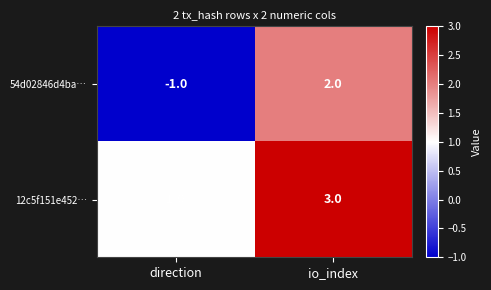

How many categories are shown in the chart?

2